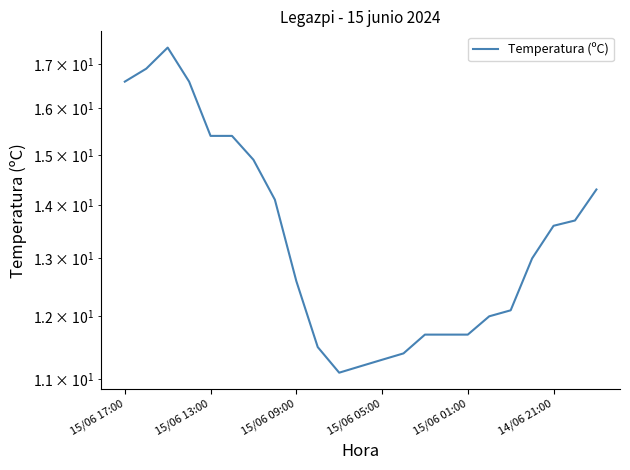

What is the change in value from 7 to 17?

-2.1